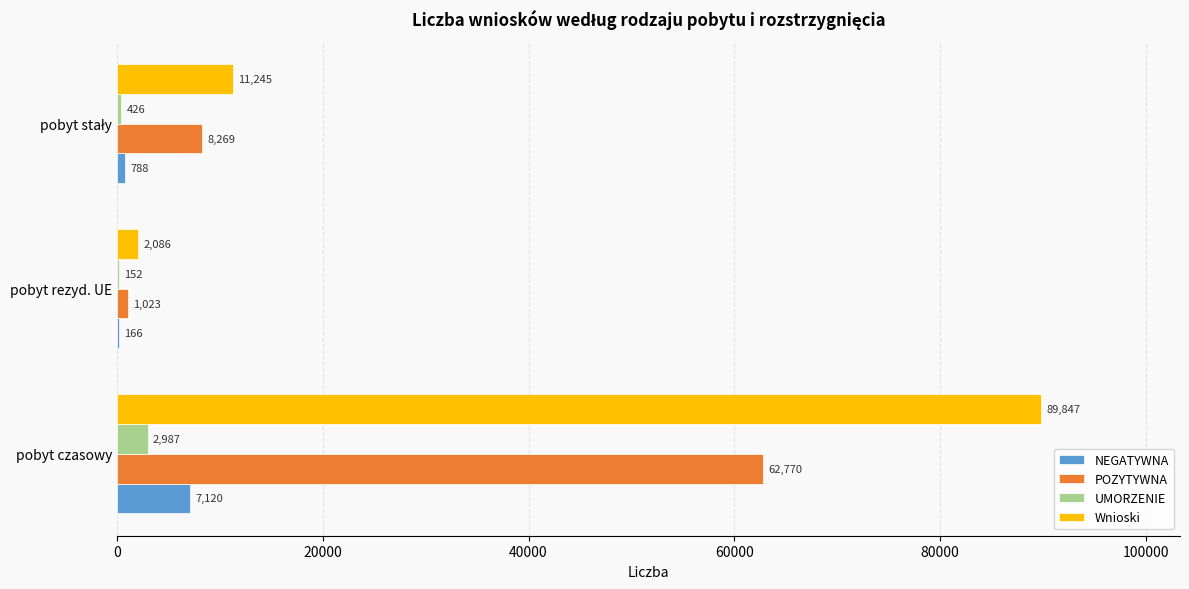

What is the sum of all UMORZENIE values?

3565